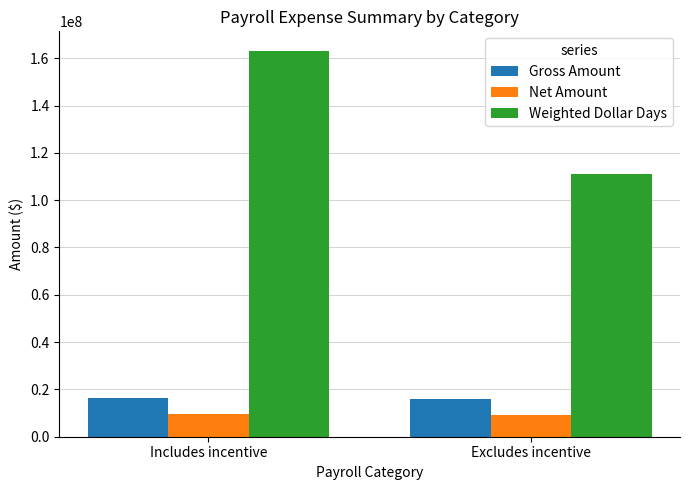

What is the label of the 1st bar from the left?

Includes incentive